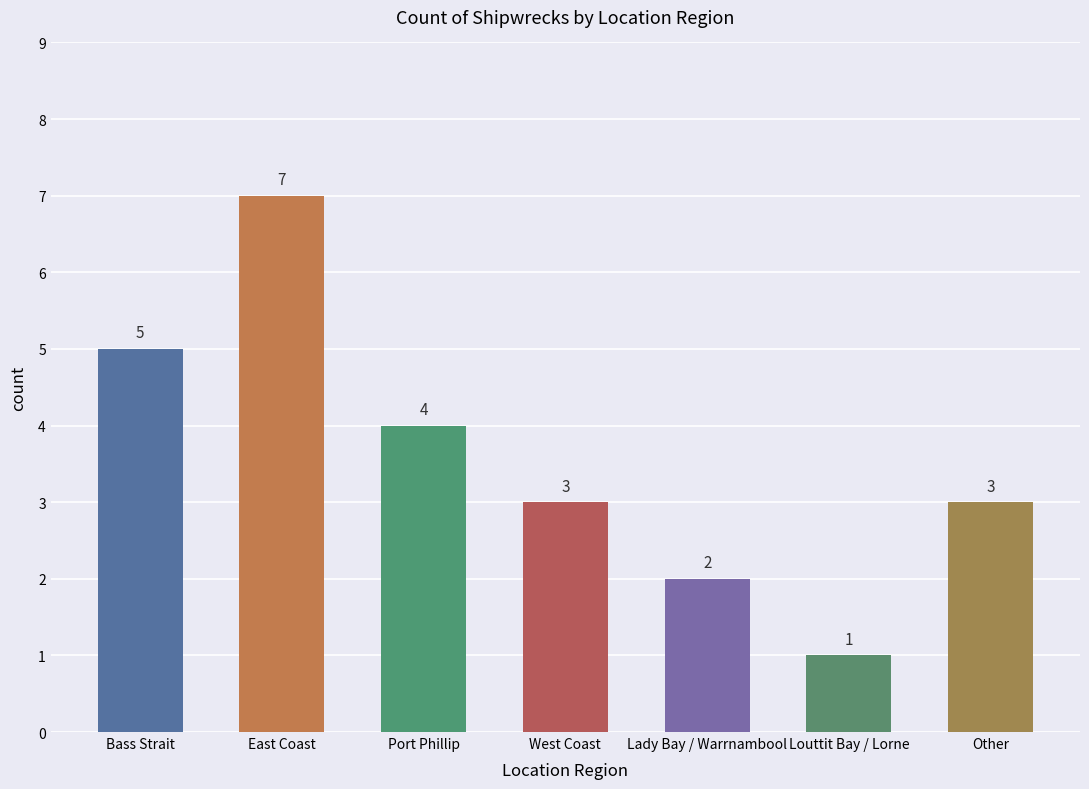

At which label is the value closest to 4?

Port Phillip